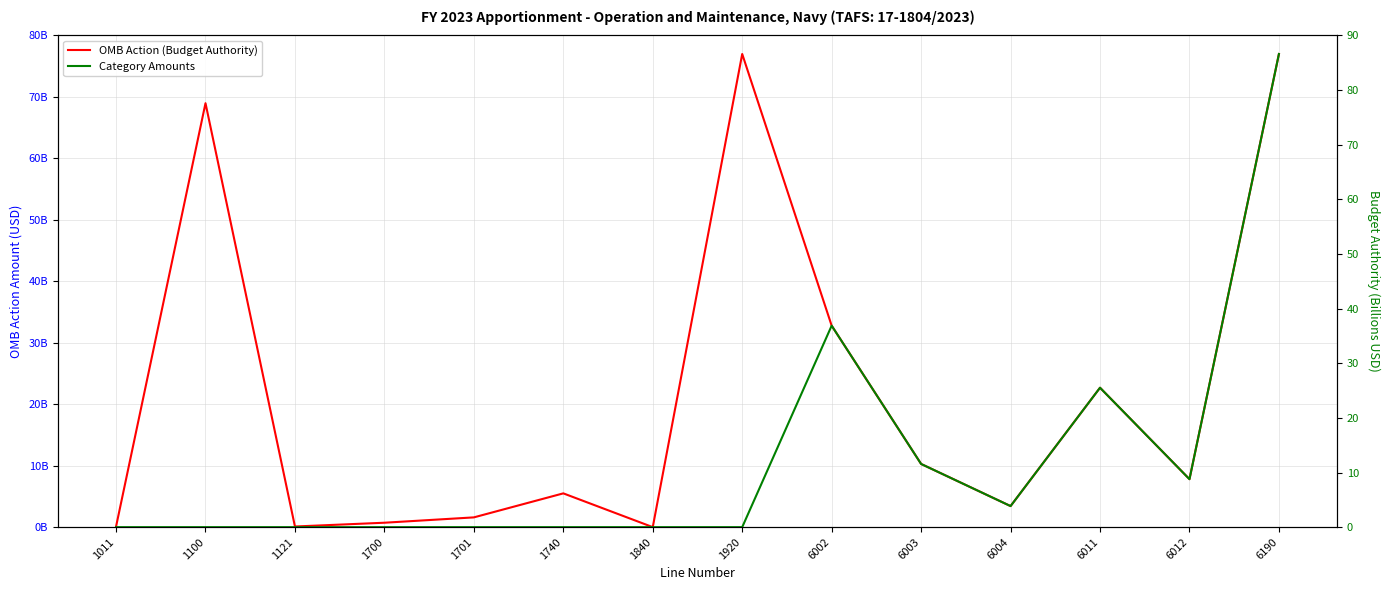

True or false: OMB Action (Budget Authority) and Category Amounts intersect in this chart.

False